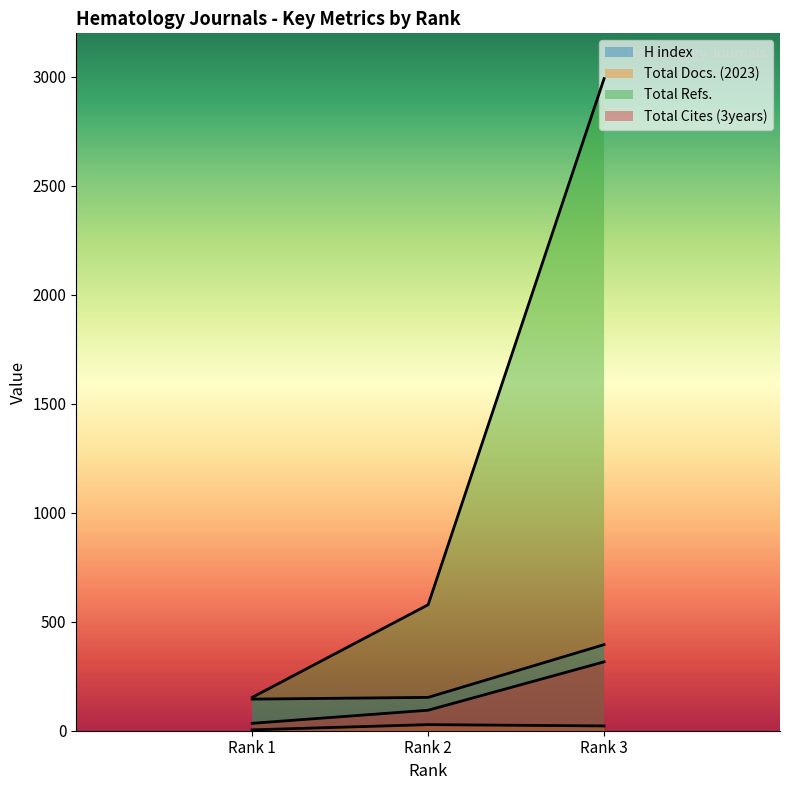

What is the difference between the Total Refs. values at Rank 2 and Rank 3?

2414